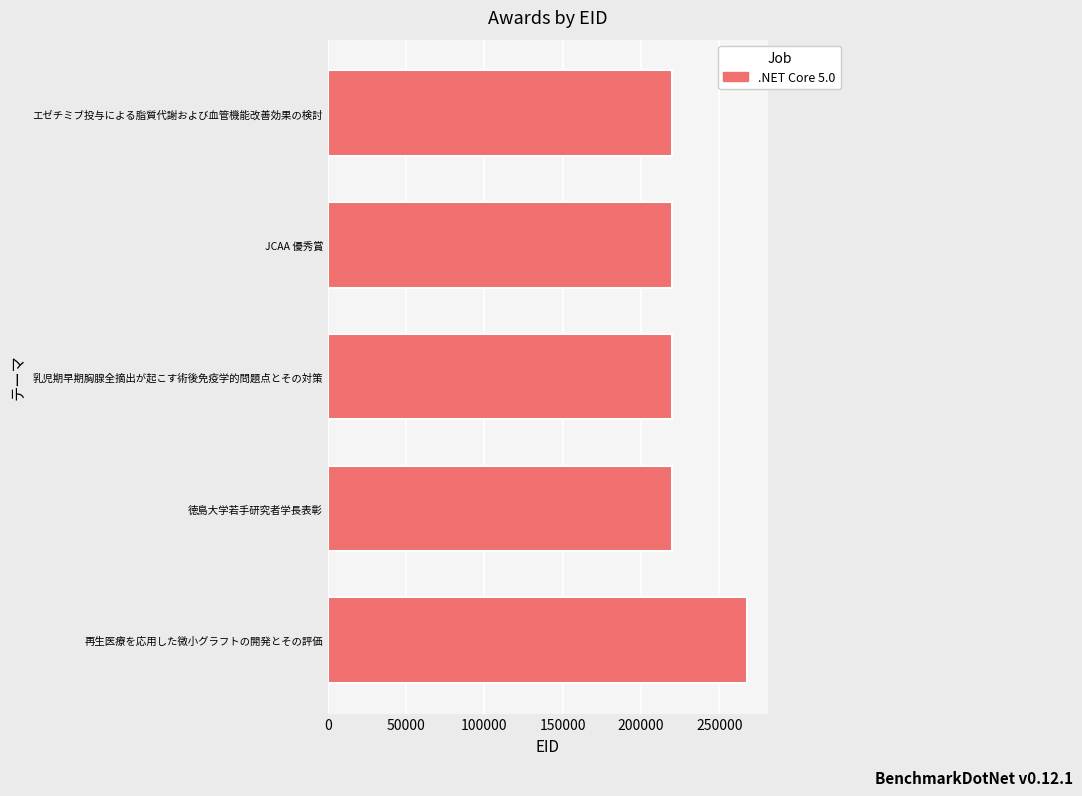

What is the difference between the maximum and minimum values?

48067